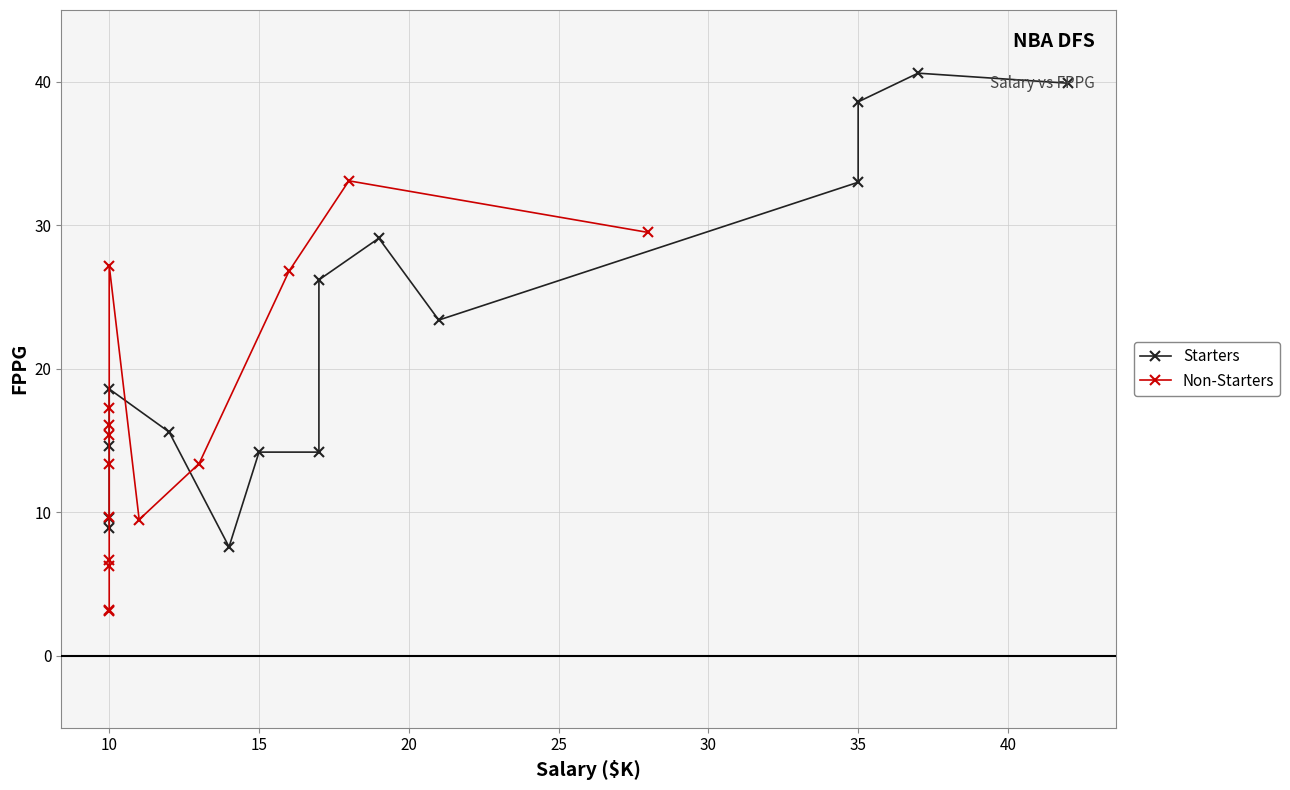

What is the label of the 11th point from the left?

10